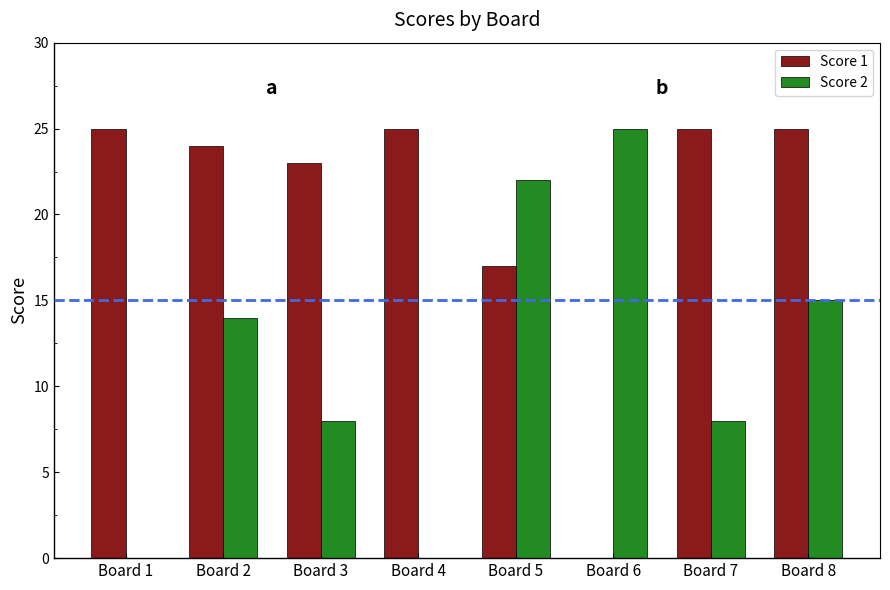

What is the total value across all series at Board 1?

25